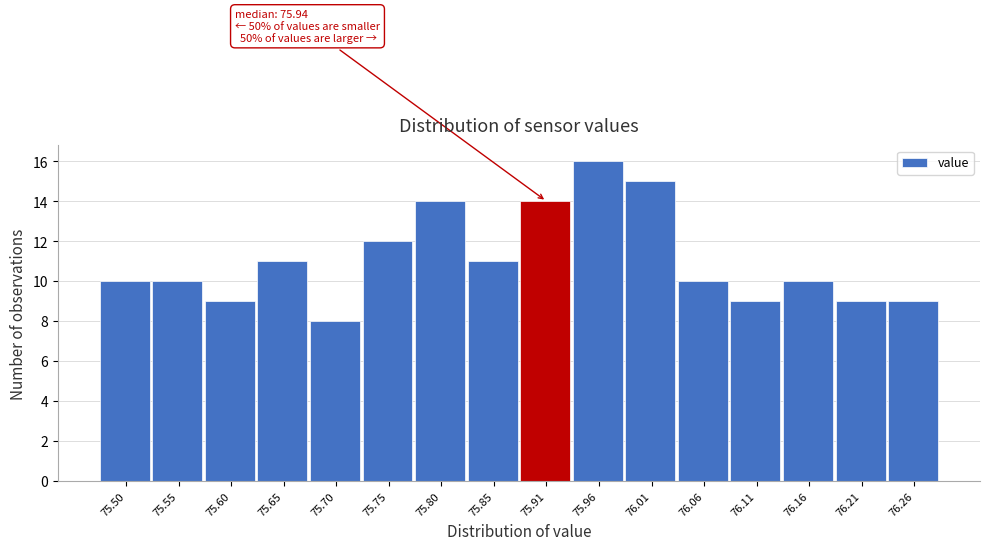

Reading left to right, list all the values displayed in this chart.

10	10	9	11	8	12	14	11	14	16	15	10	9	10	9	9